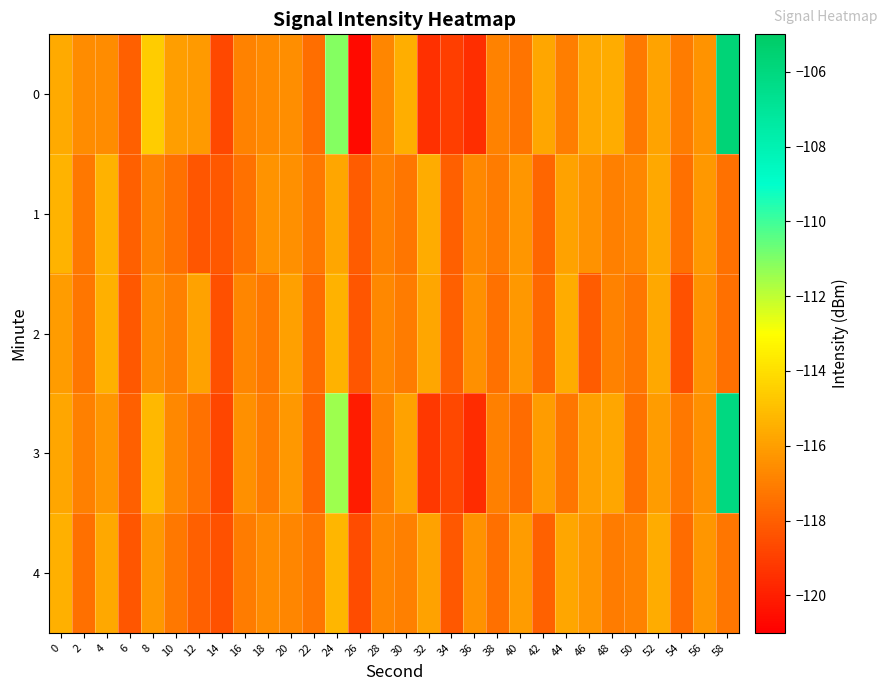

At 8, list the series in order from largest to smallest.

0, 3, 4, 2, 1